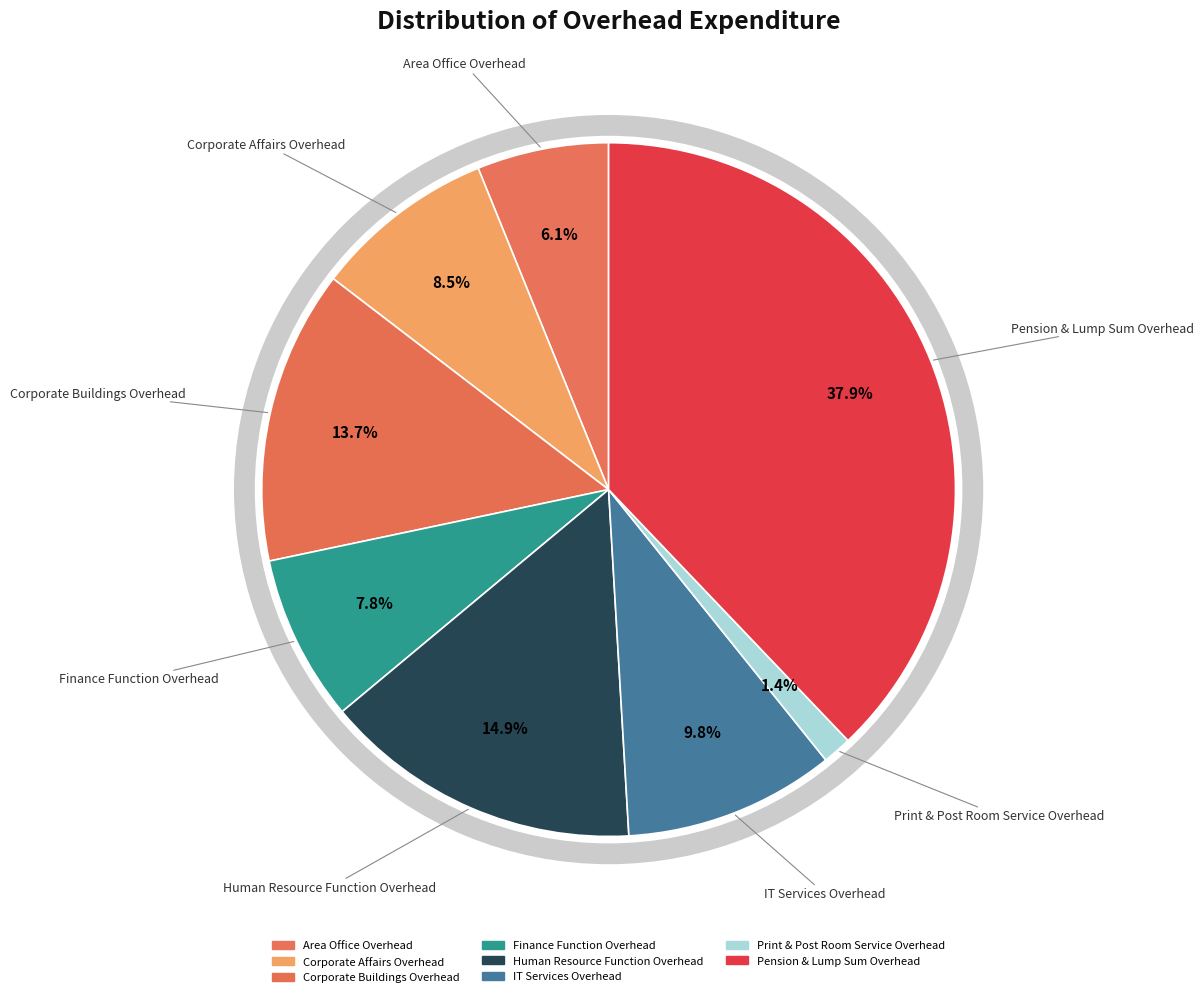

What is the largest slice in the pie chart?

Pension & Lump Sum Overhead